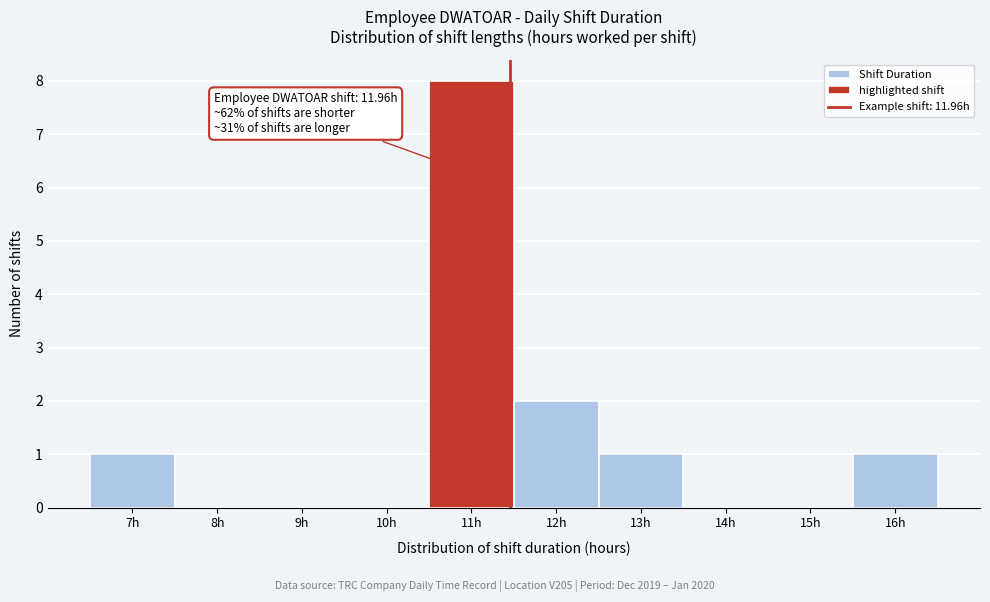

Reading left to right, transcribe all the data shown in this chart.

7h=1	8h=0	9h=0	10h=0	11h=8	12h=2	13h=1	14h=0	15h=0	16h=1